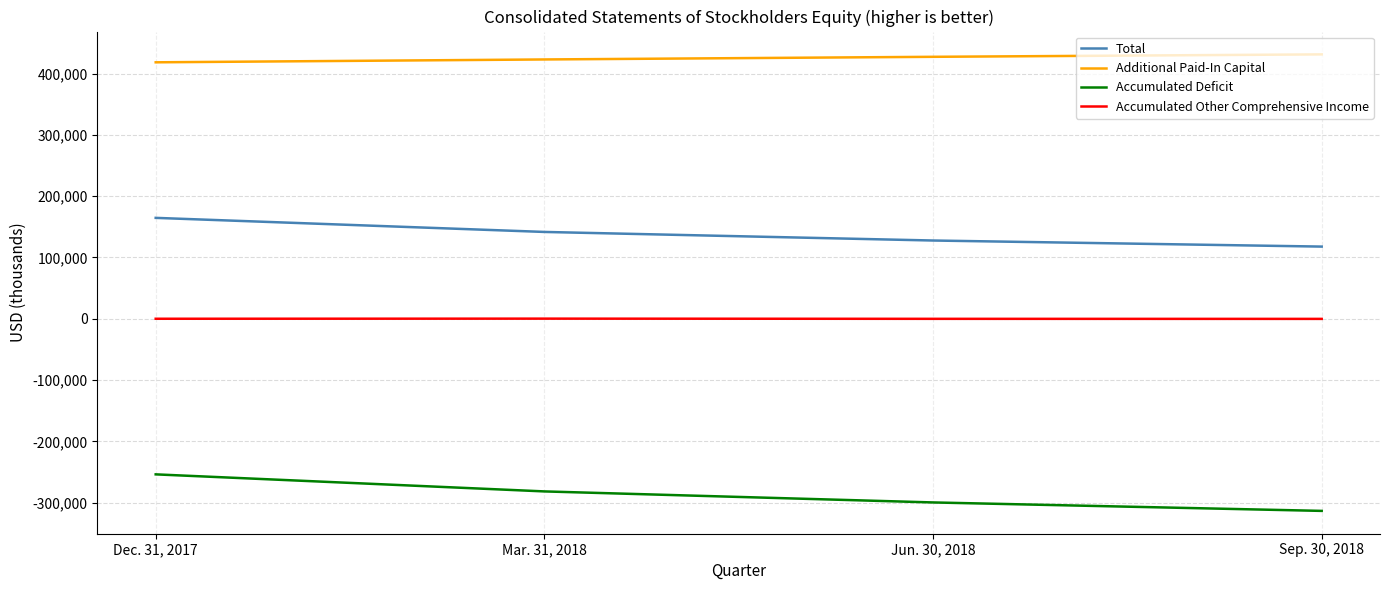

Is it true that Accumulated Deficit equals -552812 at Sep. 30, 2018?

False